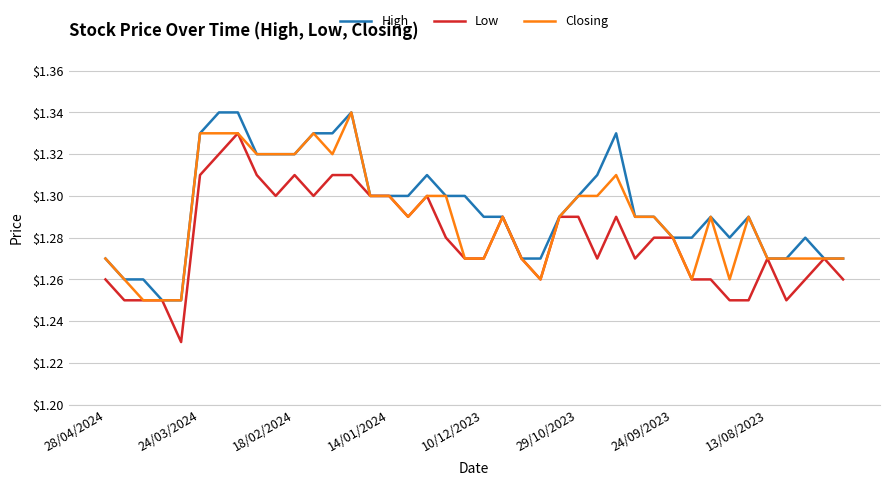

List the series in order of their overall mean, highest first.

High, Closing, Low